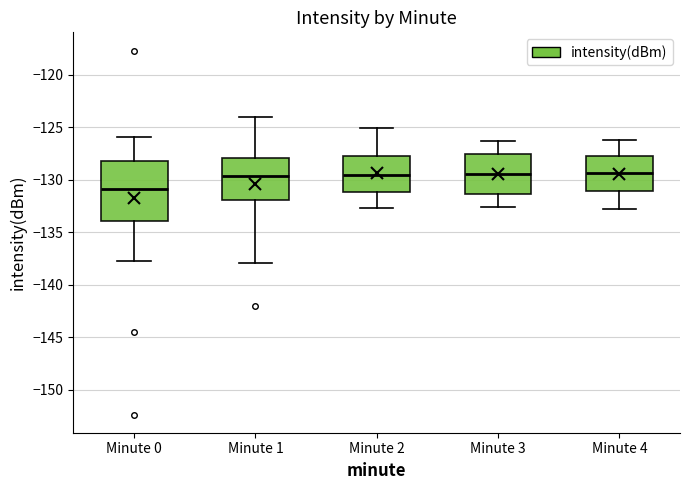

Which box is the tallest, from its lower edge to its upper edge?

Minute 0